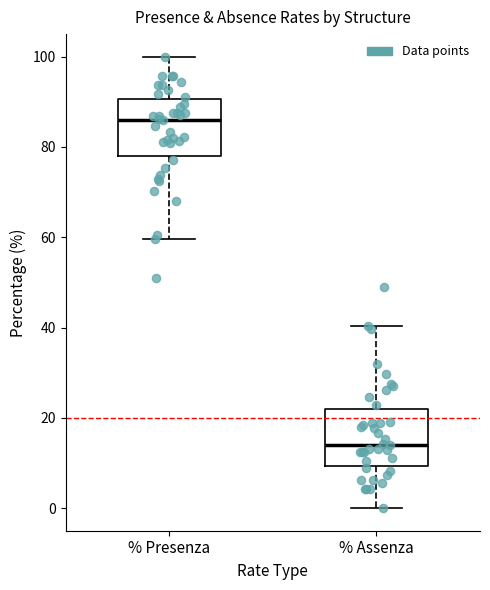

Reading left to right, transcribe this box plot: for each box, give where its median line is, the range the box spans, and where its two whiskers end, as read against the y-axis. The values are not printed on the chart, so give them approximately, as read against the axis.

% Presenza: median 86, box 78 to 90, whiskers 60 to 100
% Assenza: median 14, box 10 to 22, whiskers 0 to 40